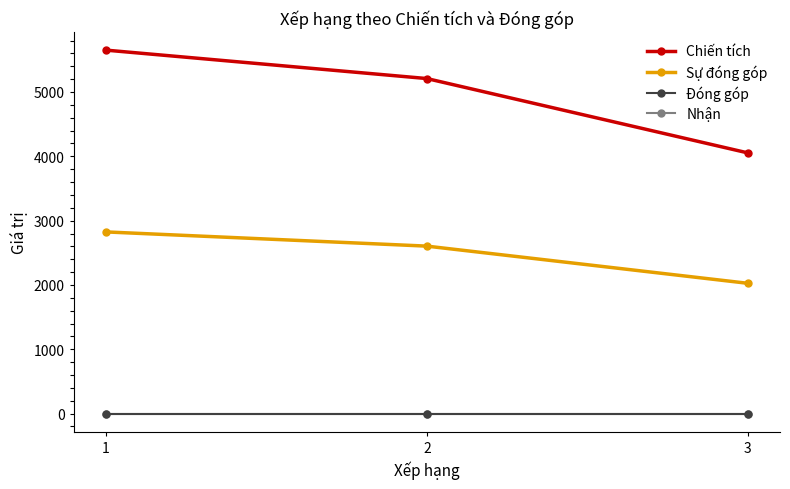

Which category has the highest value in the Đóng góp series?

1